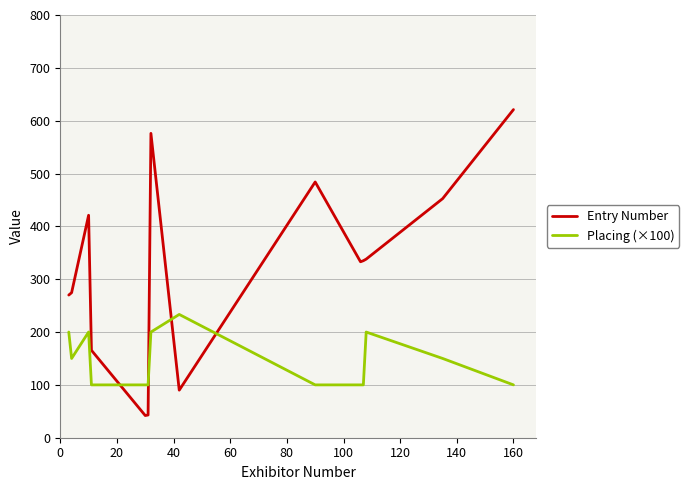

What is the sum of all Placing (×100) values?

2033.3